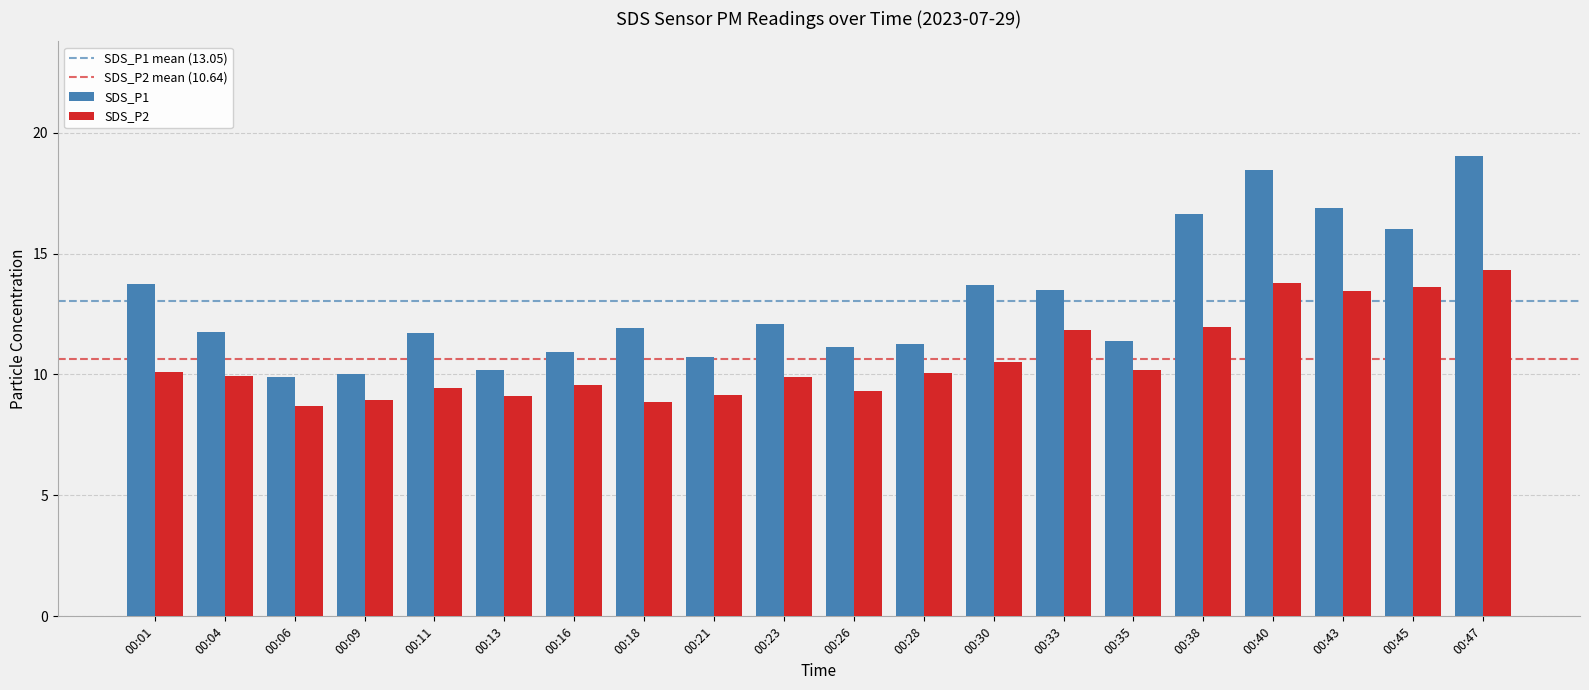

What is the value of the SDS_P1 bar at the 2nd from the left?

11.8